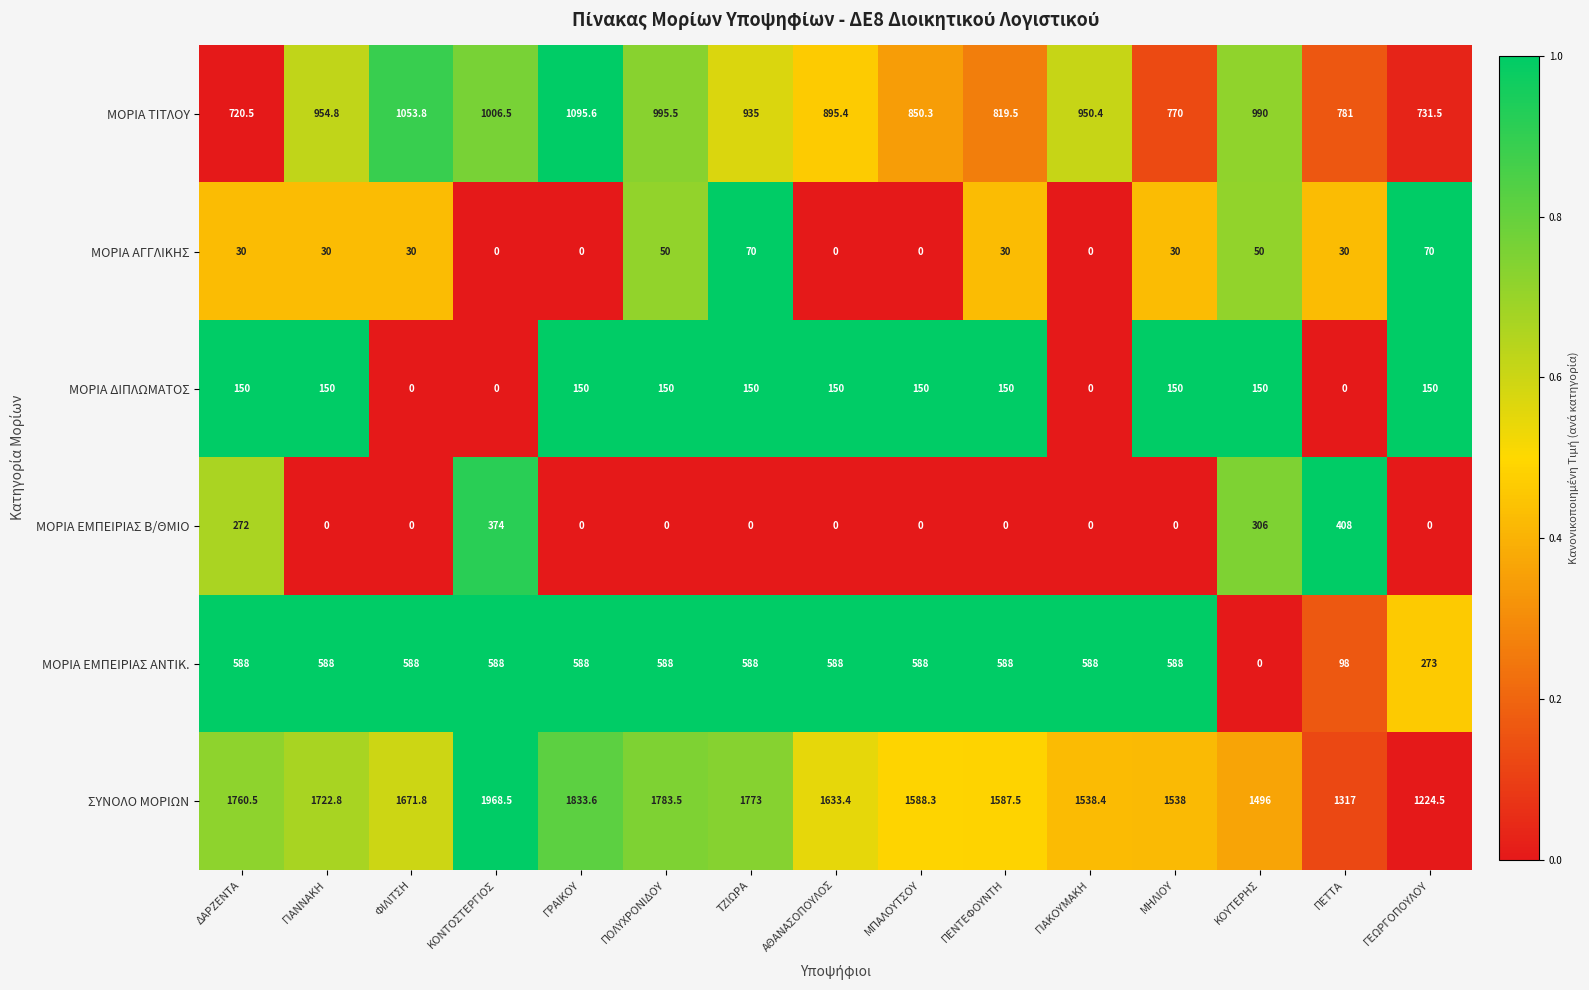

What is the sum of the ΣΥΝΟΛΟ ΜΟΡΙΩΝ values at ΑΘΑΝΑΣΟΠΟΥΛΟΣ and ΜΗΛΙΟΥ?

3171.4